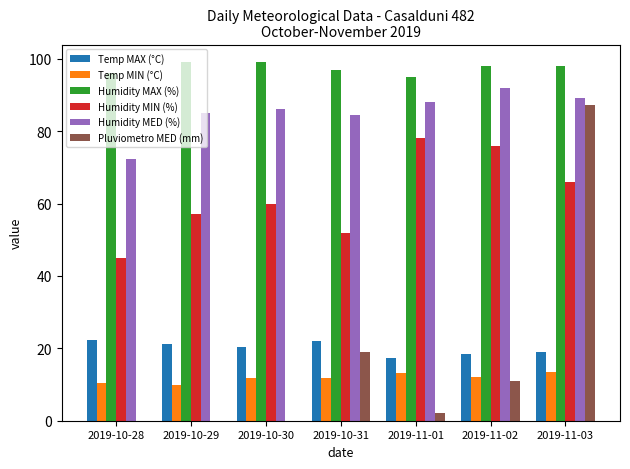

What is the total value across all series at 2019-10-31?

286.2